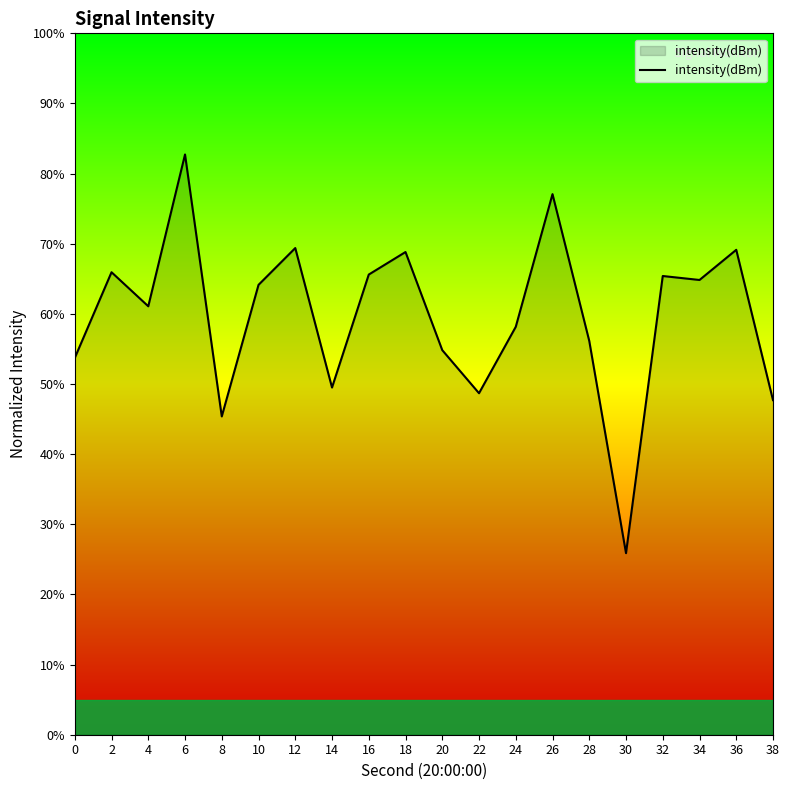

How many categories are shown in the chart?

20